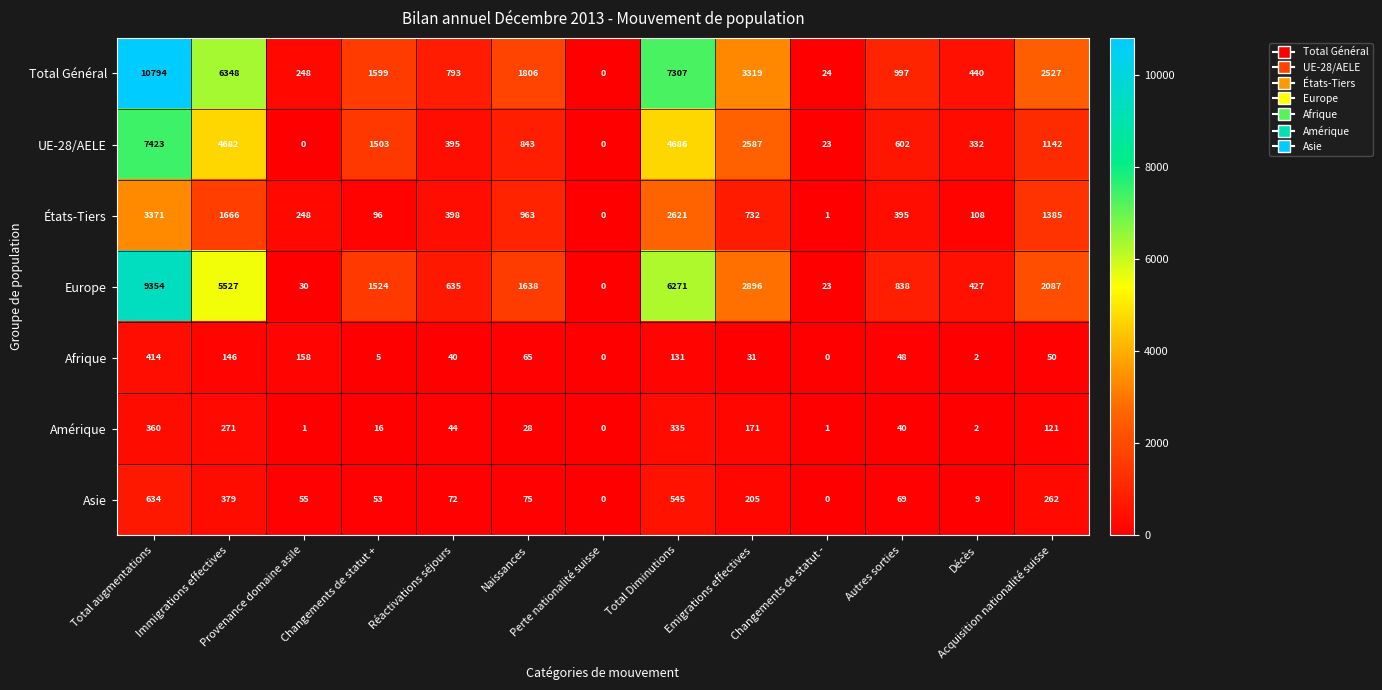

What is the difference between the maximum and second lowest values in the UE-28/AELE series?

7423